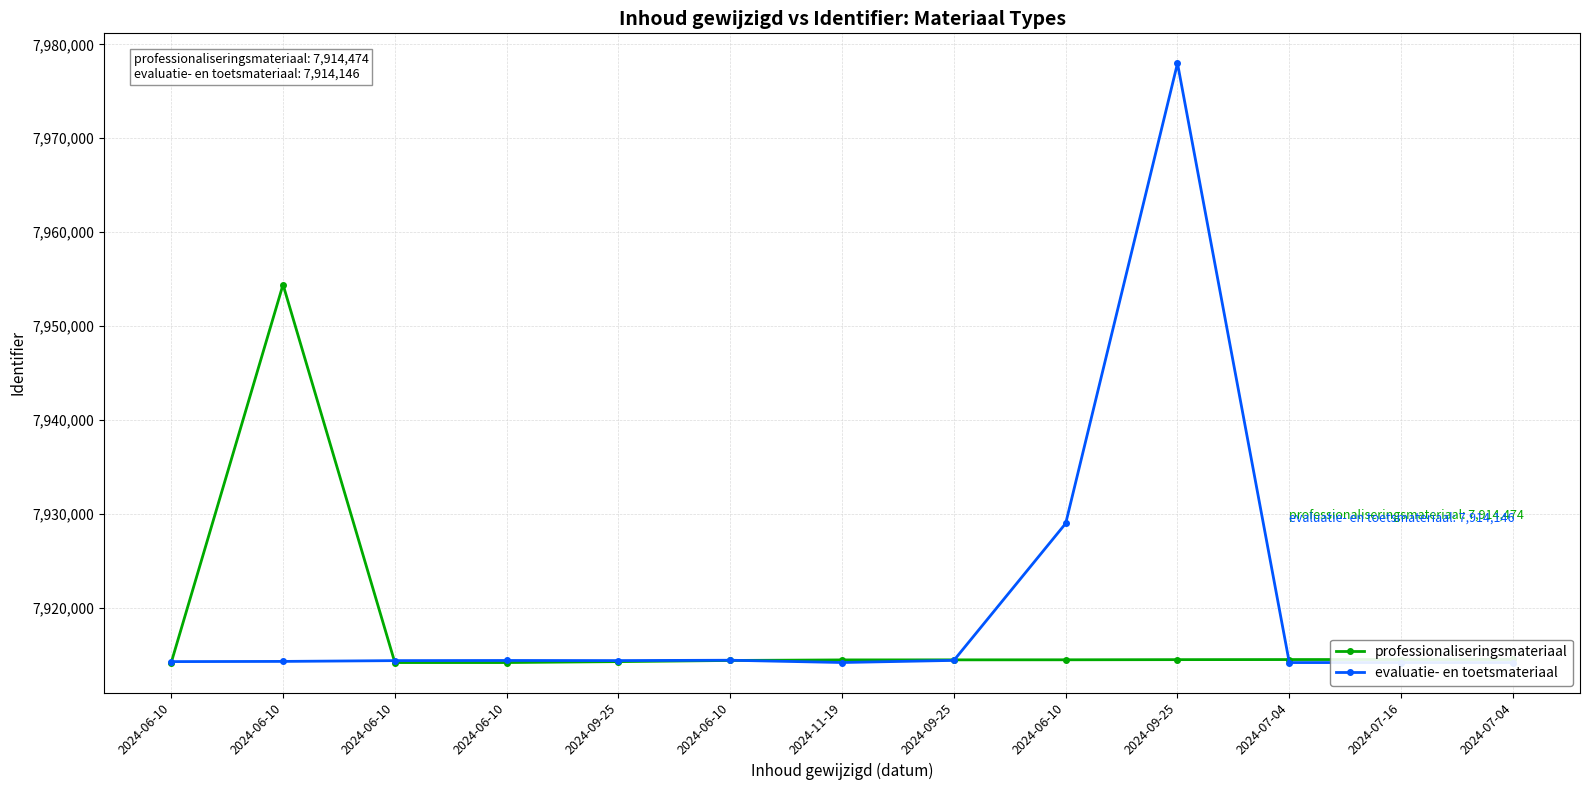

Which series changed the most between 2024-06-10 and 2024-11-19?

evaluatie- en toetsmateriaal